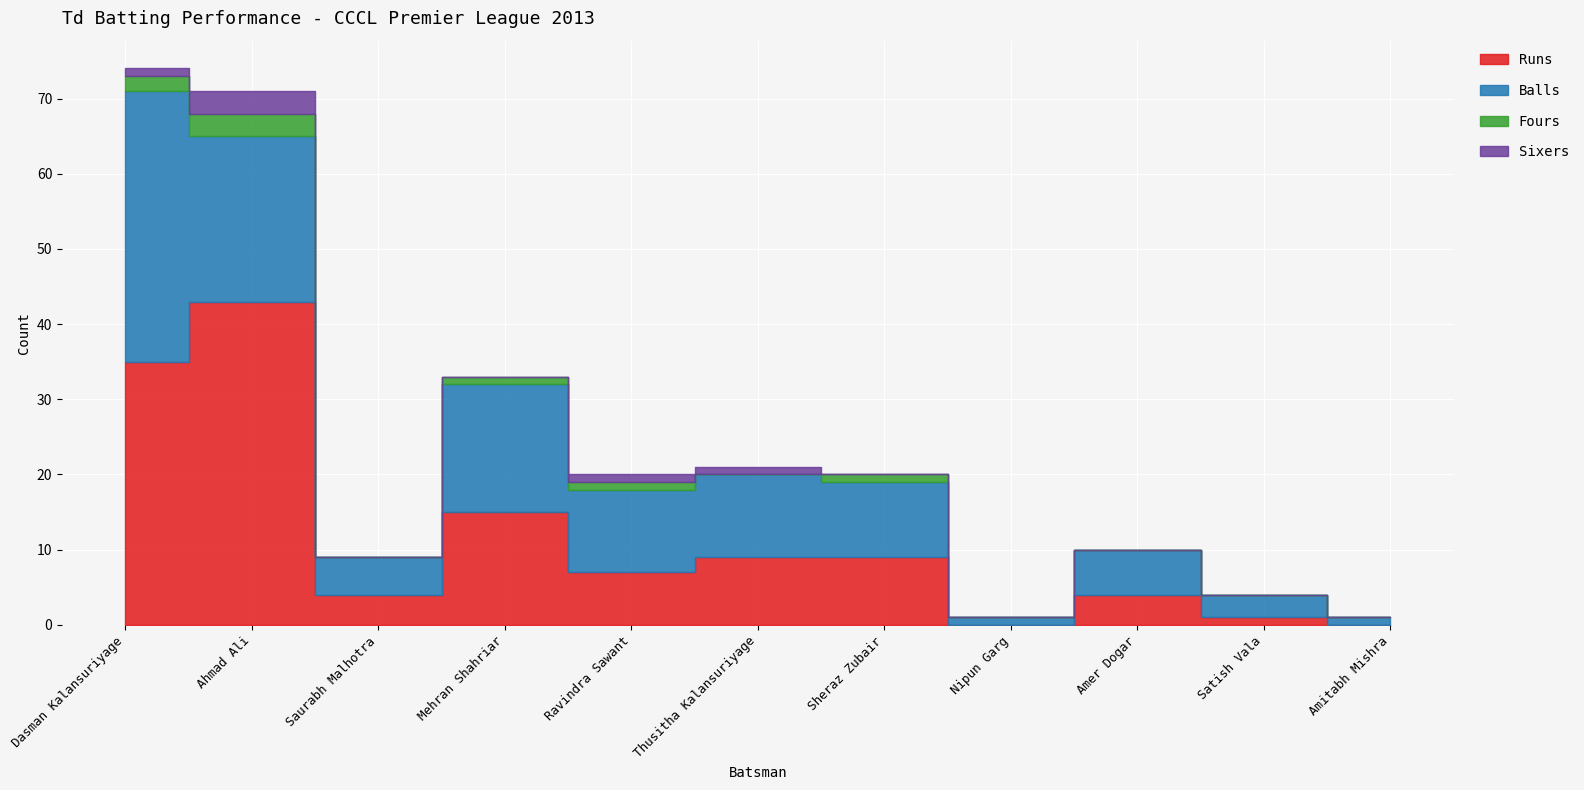

Which category has the highest value across all series?

Ahmad Ali